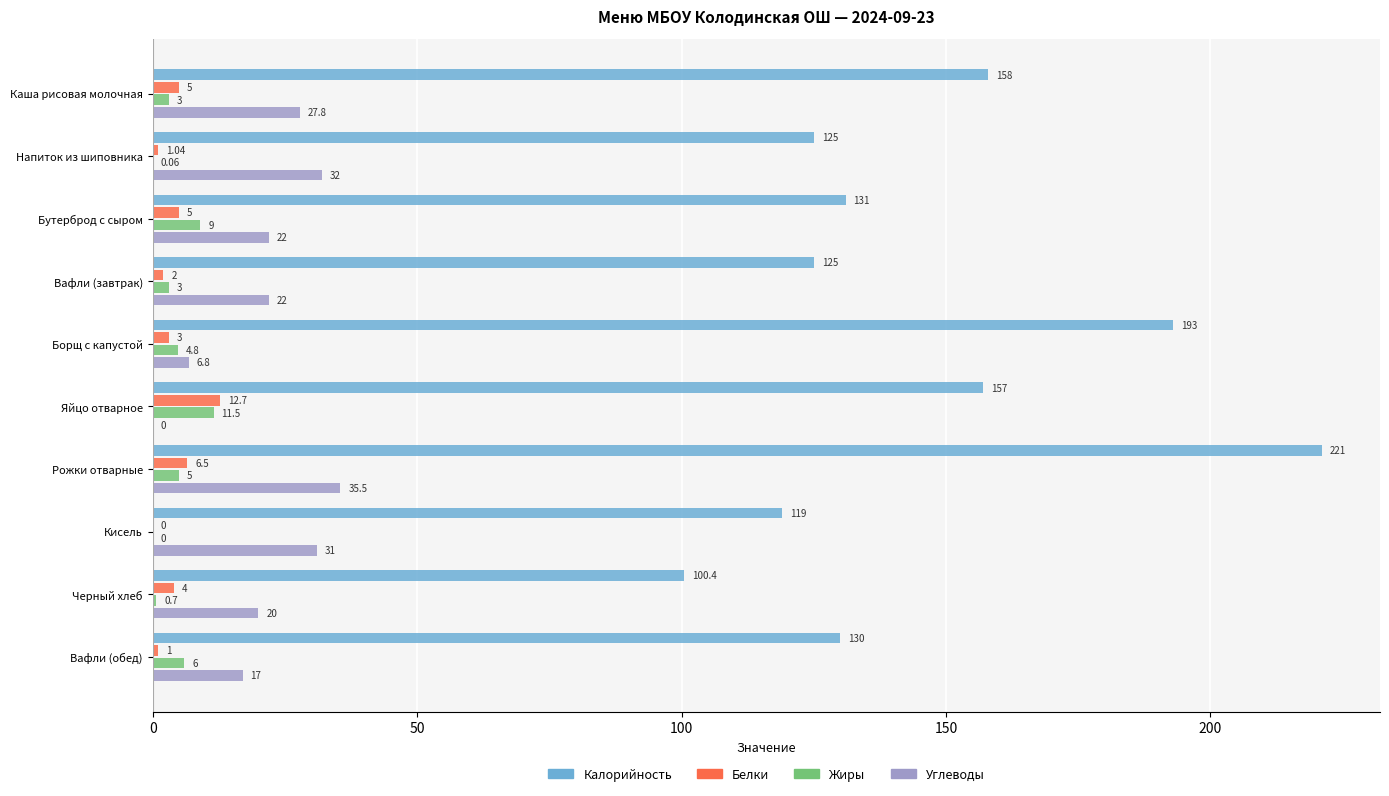

Which series changed the most between Яйцо отварное and Рожки отварные?

Калорийность